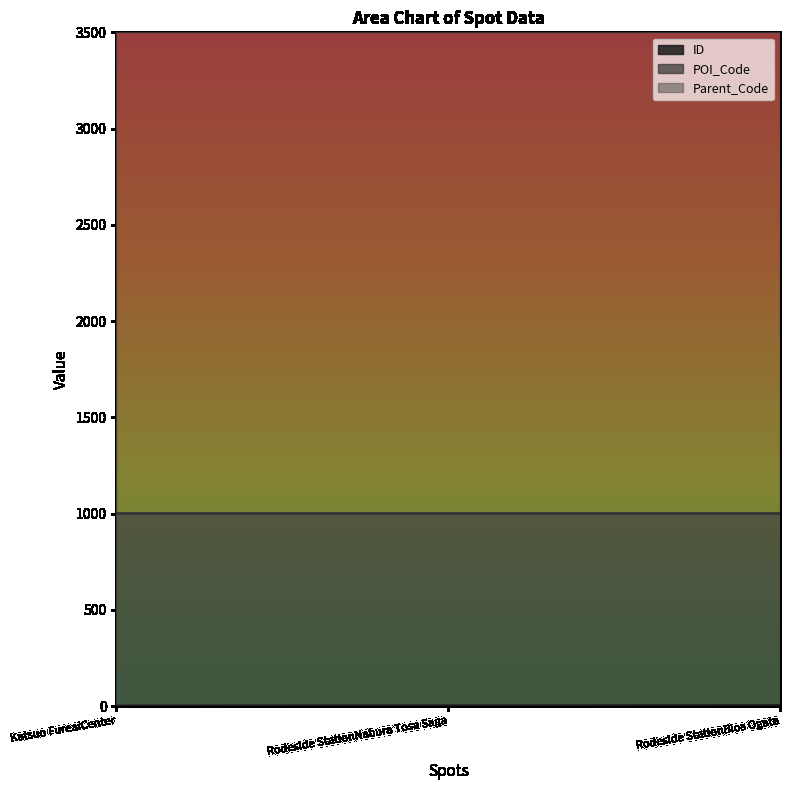

What is the minimum value shown in the chart?

1